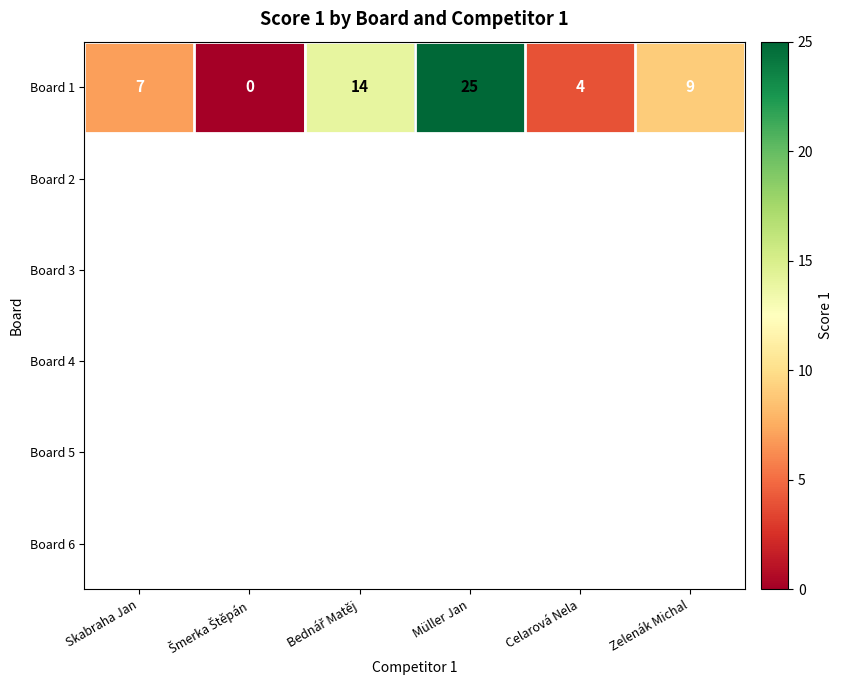

Is it true that the value at Zelenák Michal is 5?

False